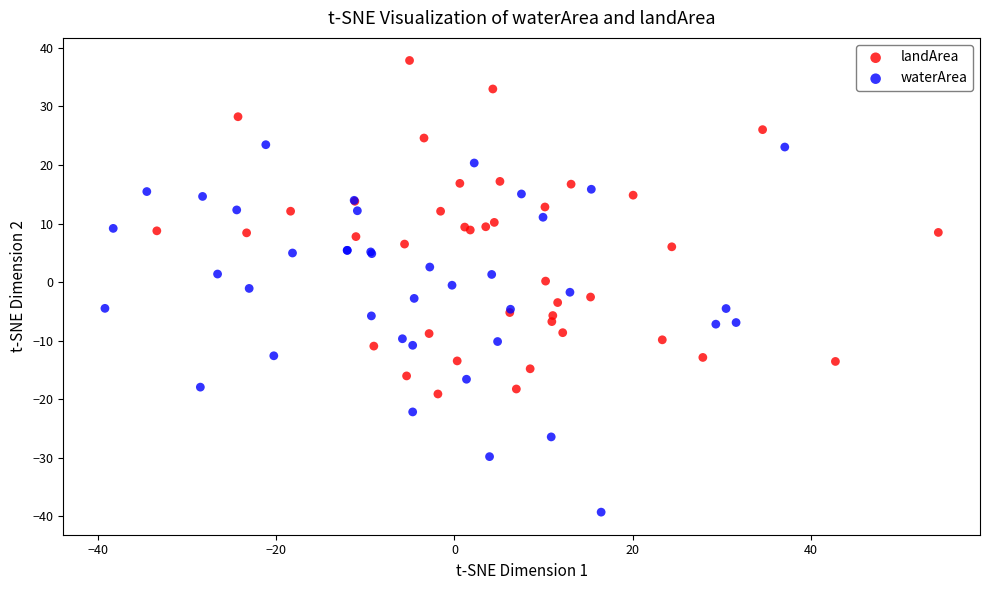

Which series has the widest spread of Y values?

waterArea